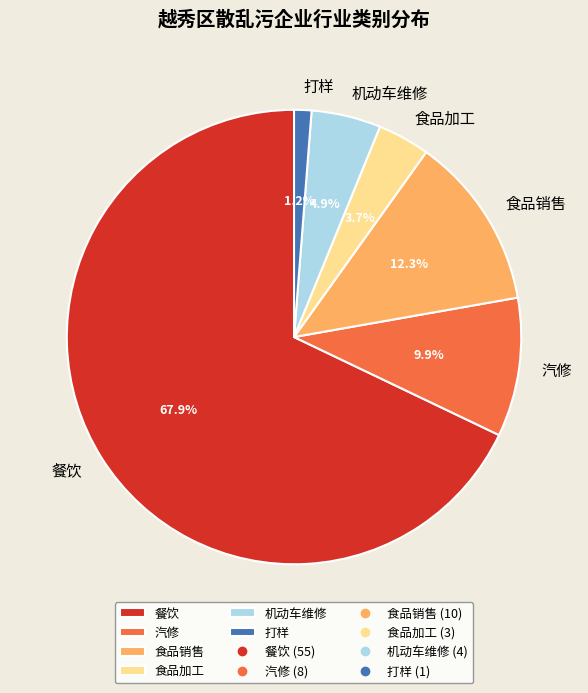

Which category accounts for the majority?

餐饮